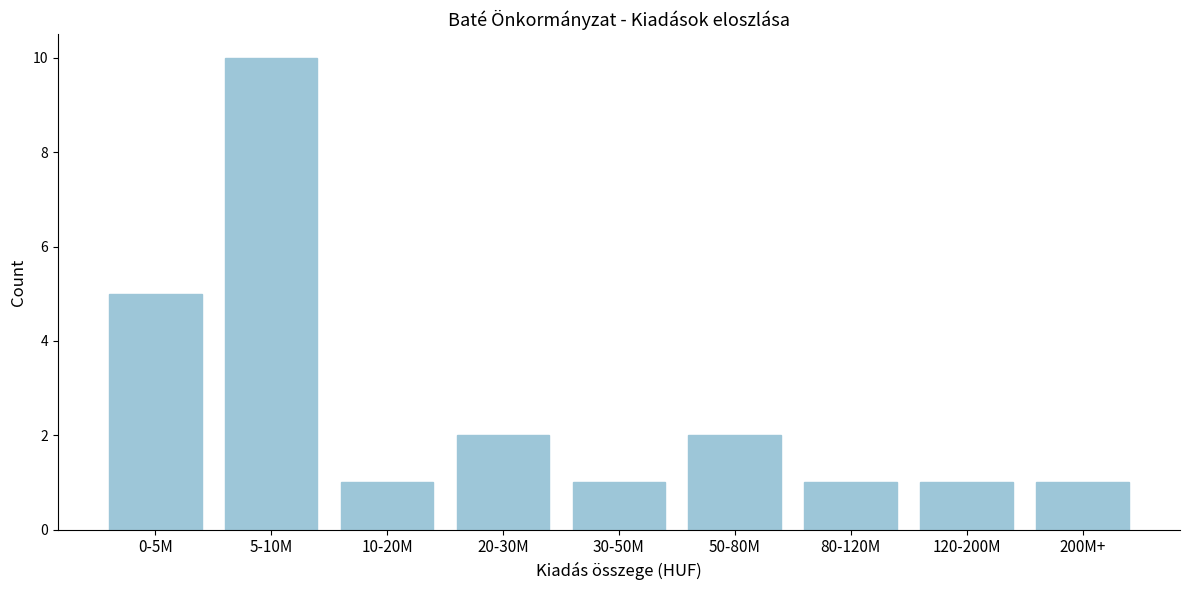

Reading right to left, list all the values displayed in this chart.

1	1	1	2	1	2	1	10	5